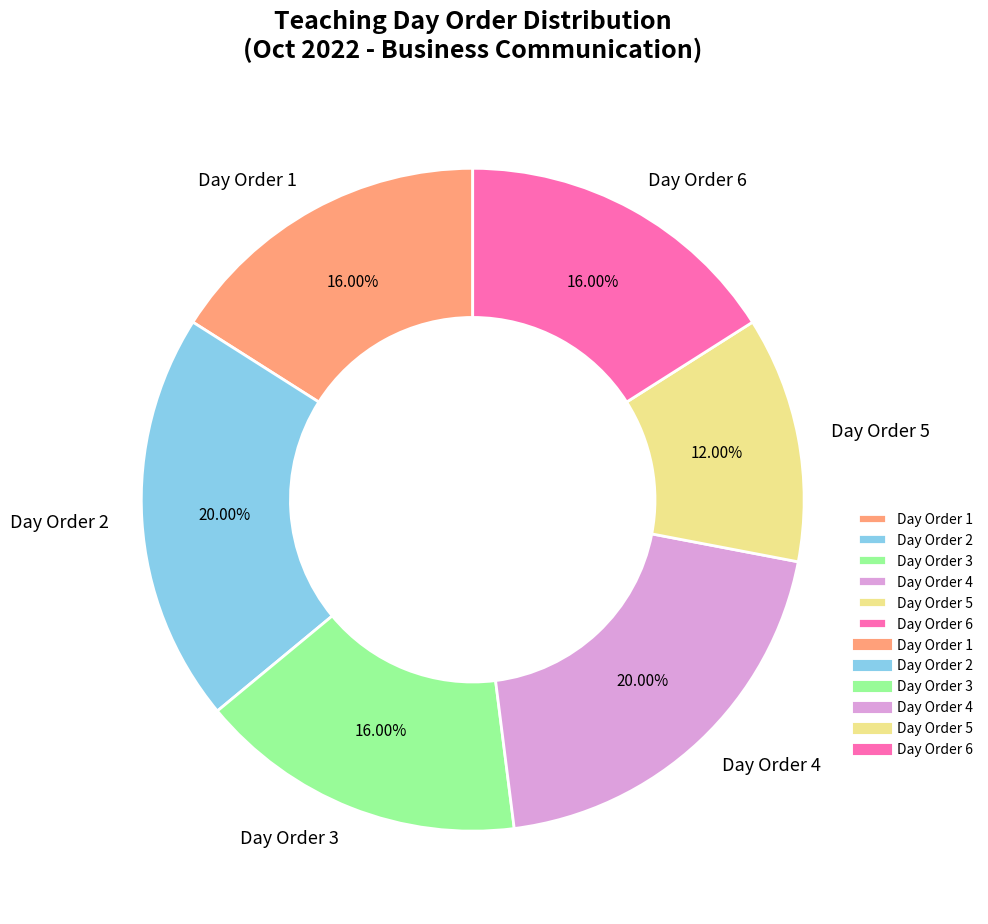

Does Day Order 5 account for over 50% of the chart?

No